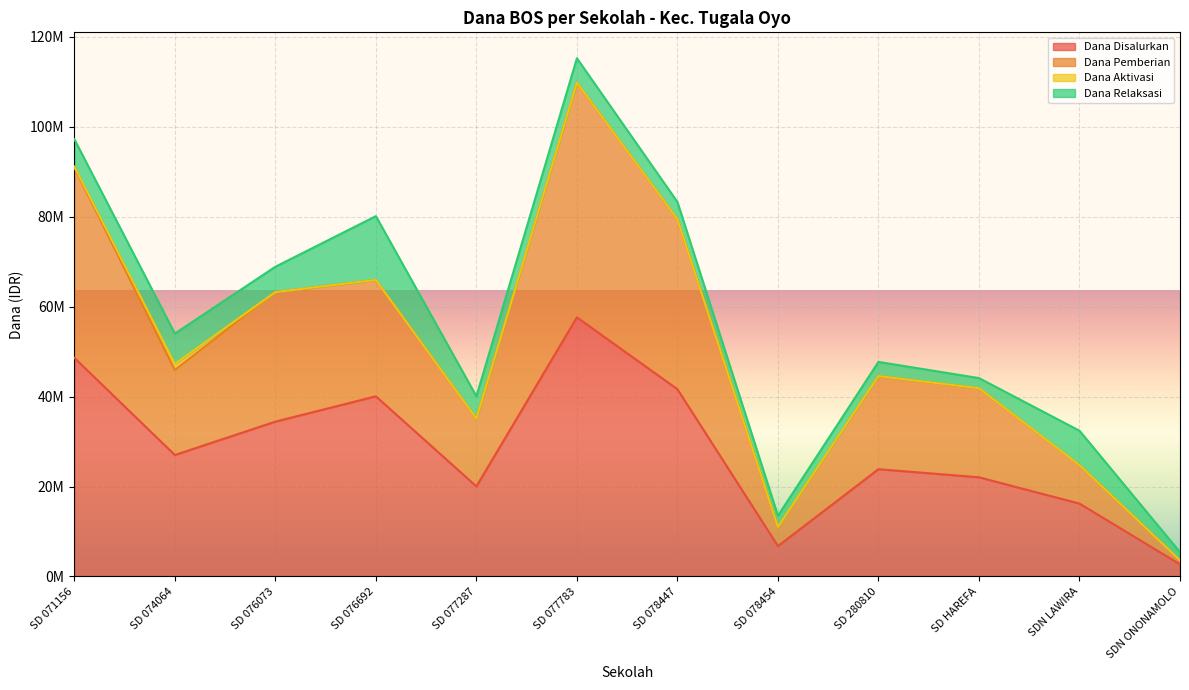

True or false: Dana Disalurkan has a value of 6750000 at SD 078454.

True